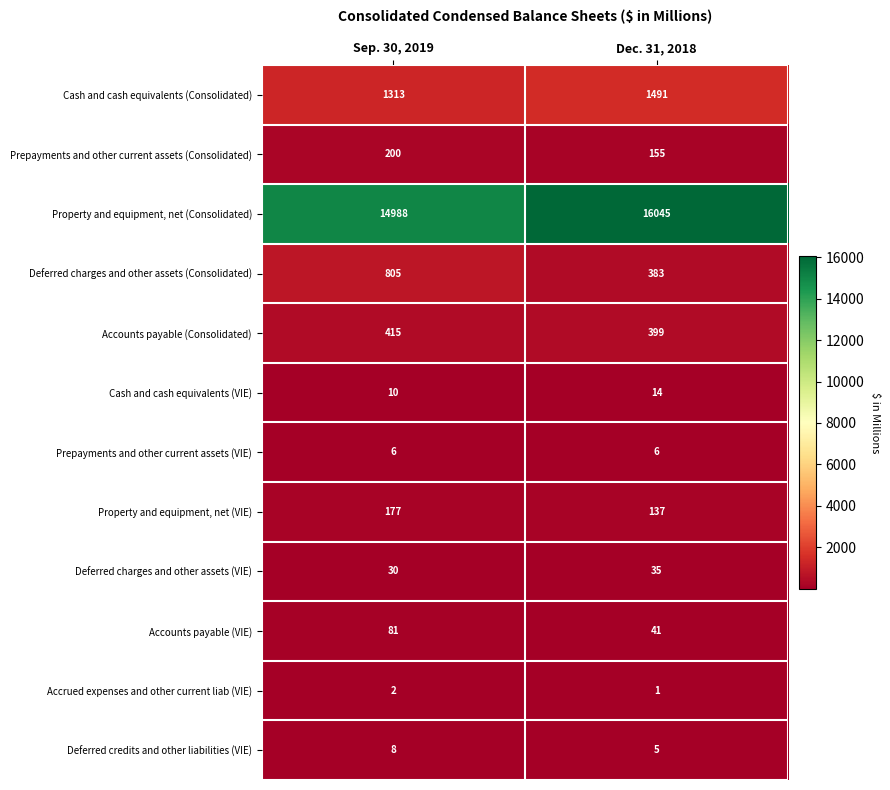

What is the average value of the Prepayments and other current assets (Consolidated) series?

178